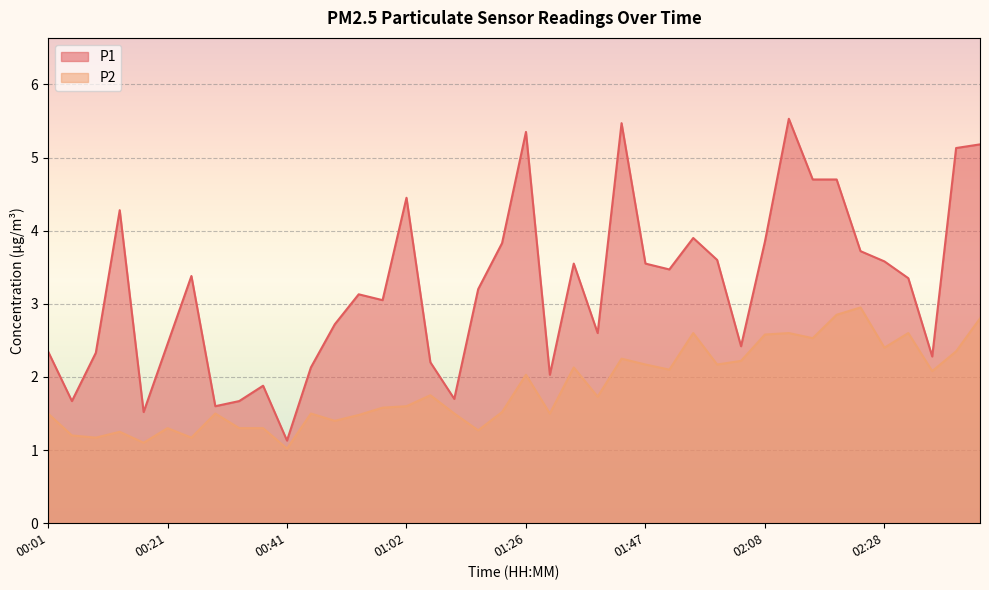

List the series in order of their peak value, lowest first.

P2, P1